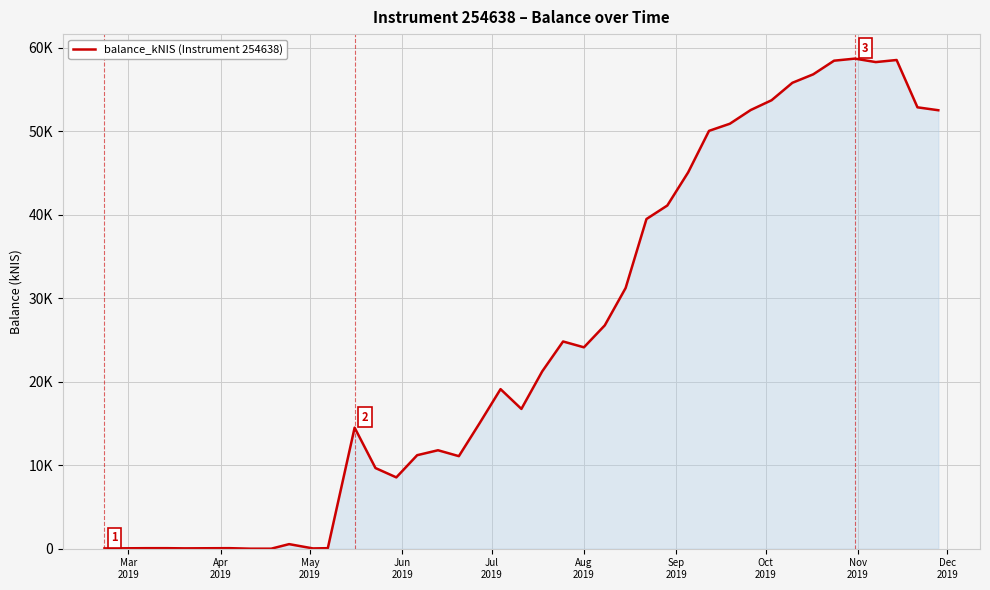

Is this an area chart (filled region under the line)?

Yes